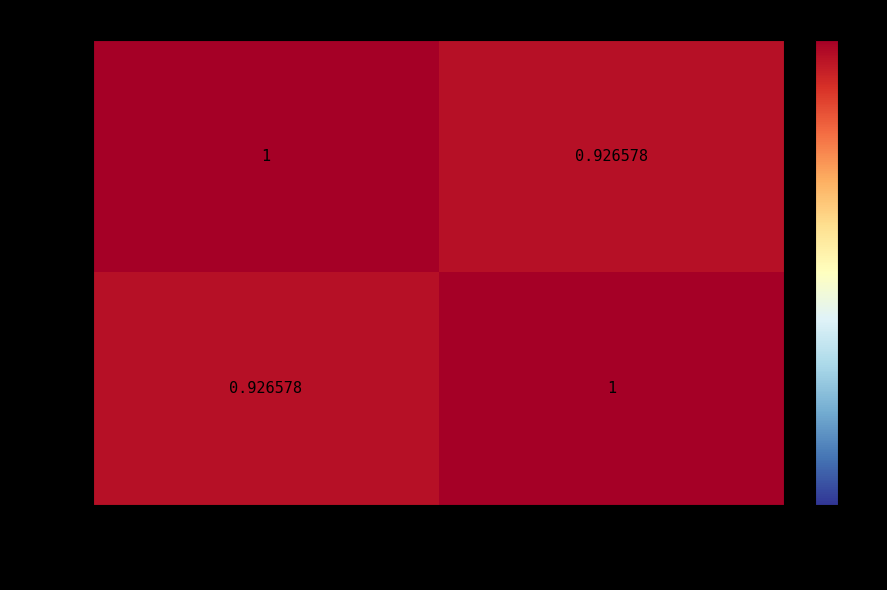

List the labels in order of RS5764 value, smallest first.

SST (Sauveteur Secouriste), Hygiène alimentaire...